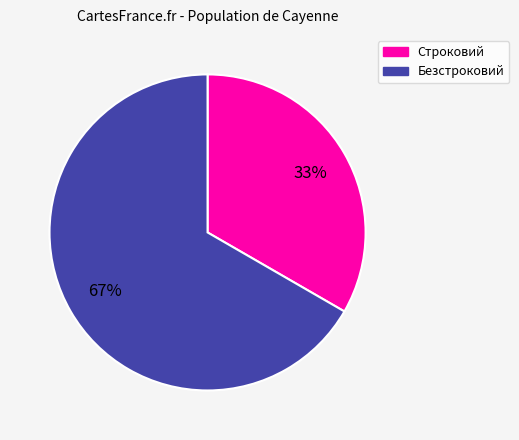

How many slices are in this pie chart?

2